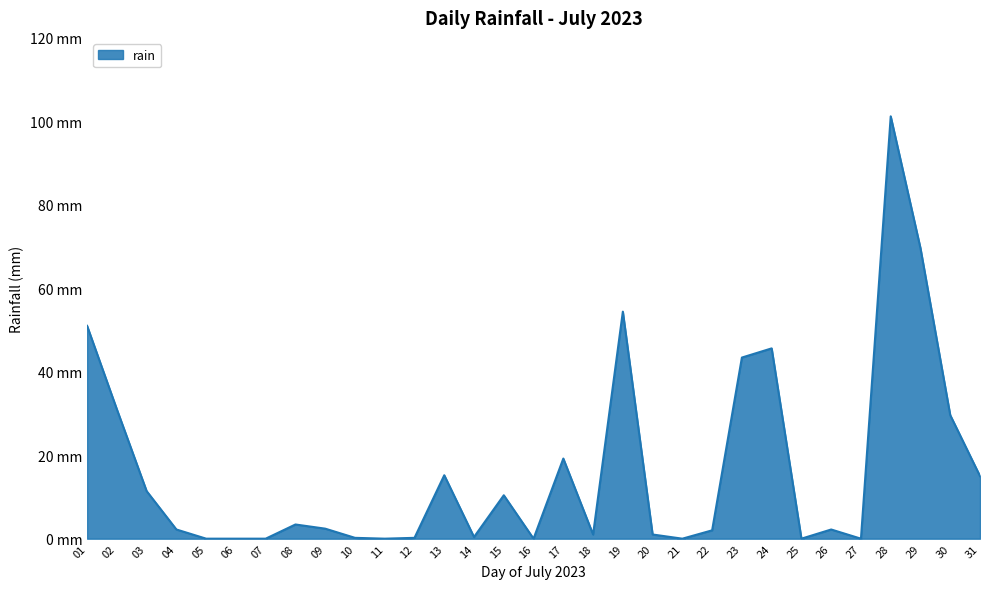

At which category does the data reach its first local peak?

08